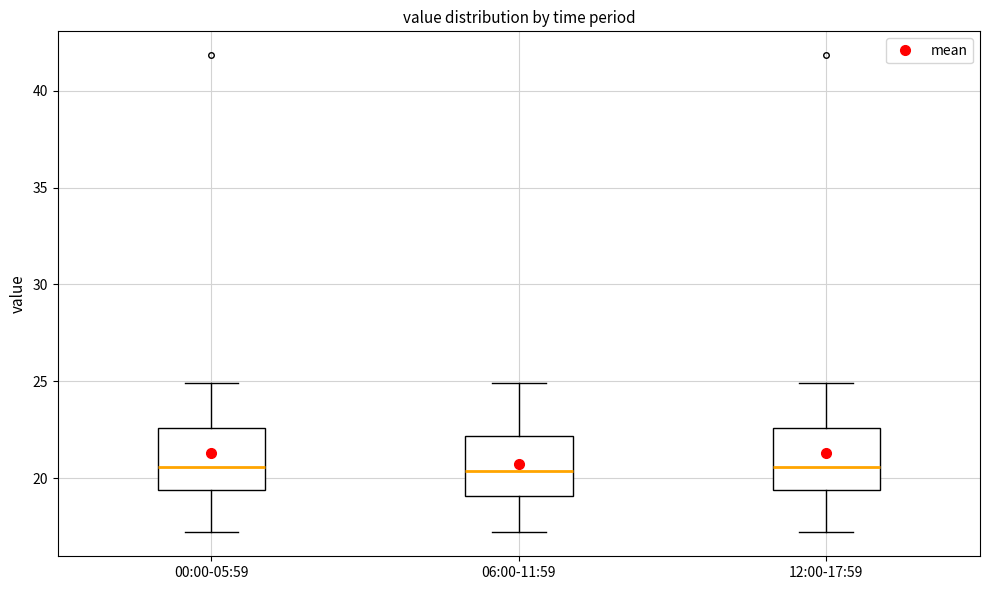

Where is the upper edge of the box for 06:00-11:59 on the y-axis? The values are not printed on the chart, so give them approximately, as read against the axis.

22.0